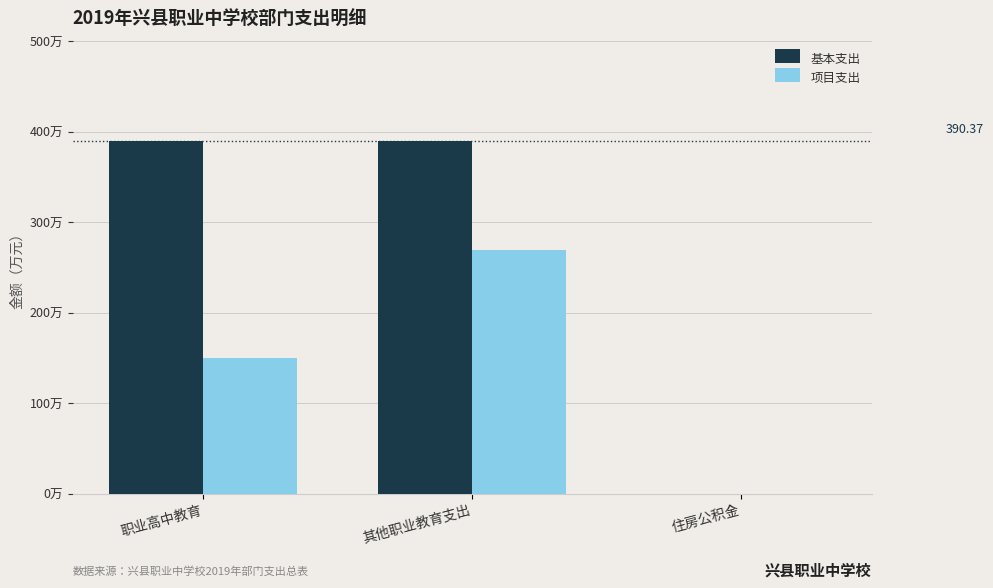

Are the bars horizontal?

No